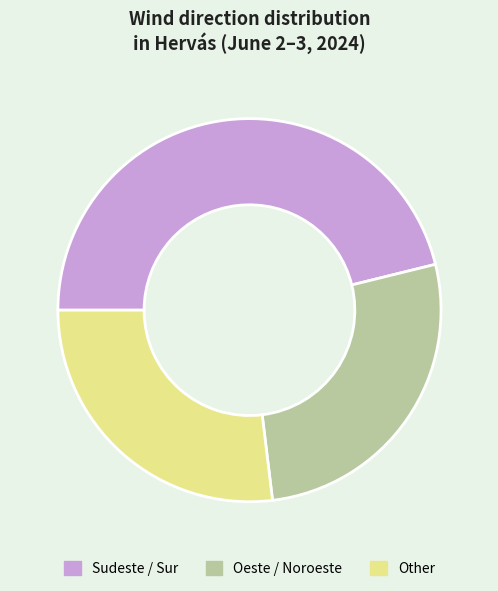

True or false: Sudeste / Sur accounts for 33% of the total.

False